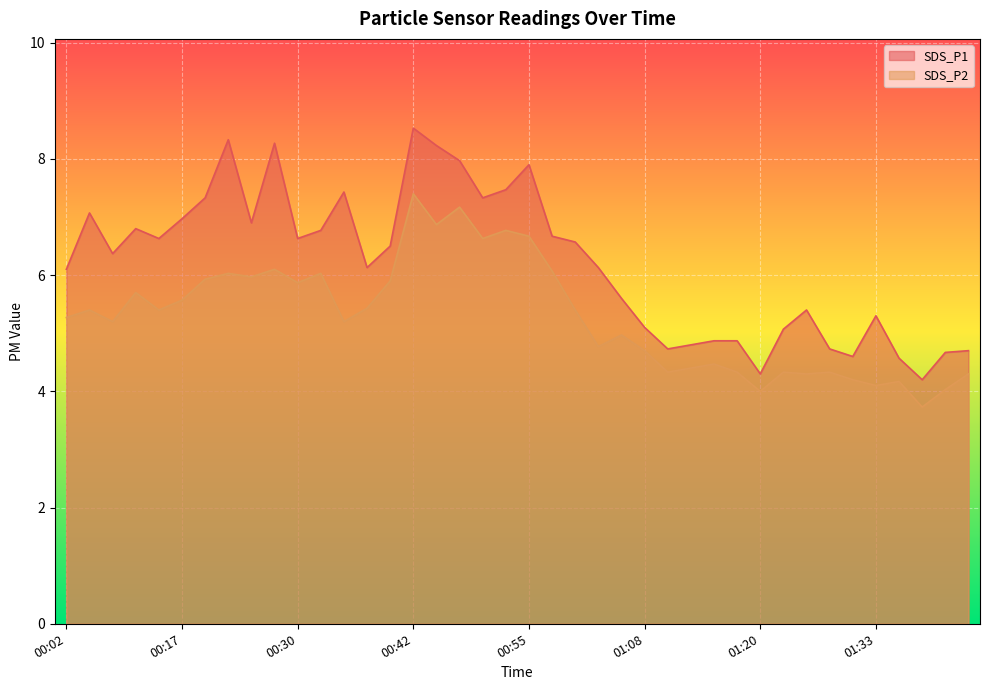

Which category has the lowest value in the SDS_P1 series?

01:38